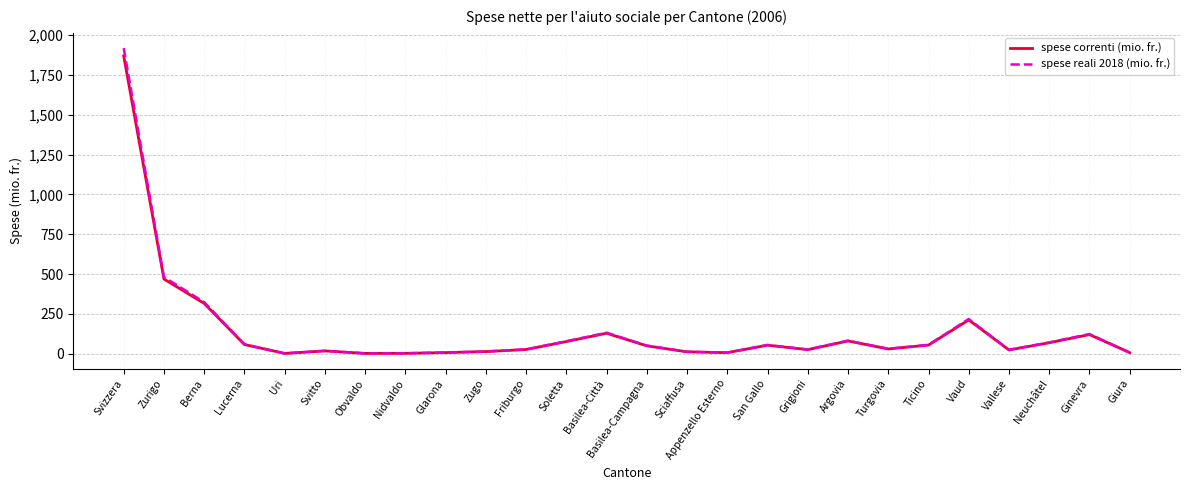

The value of spese reali 2018 (mio. fr.) at Neuchâtel is 71.0. True or false?

True